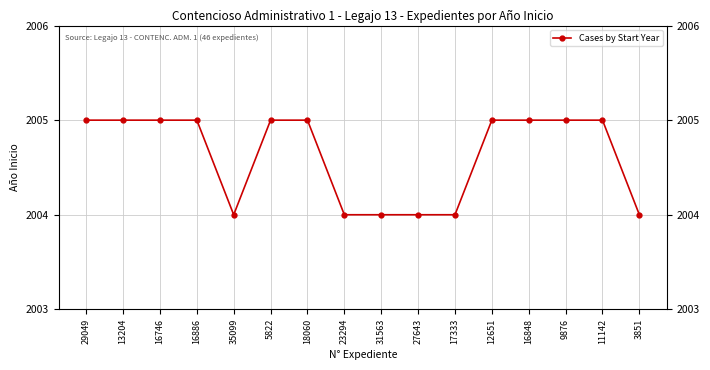

Is this an area chart (filled region under the line)?

No